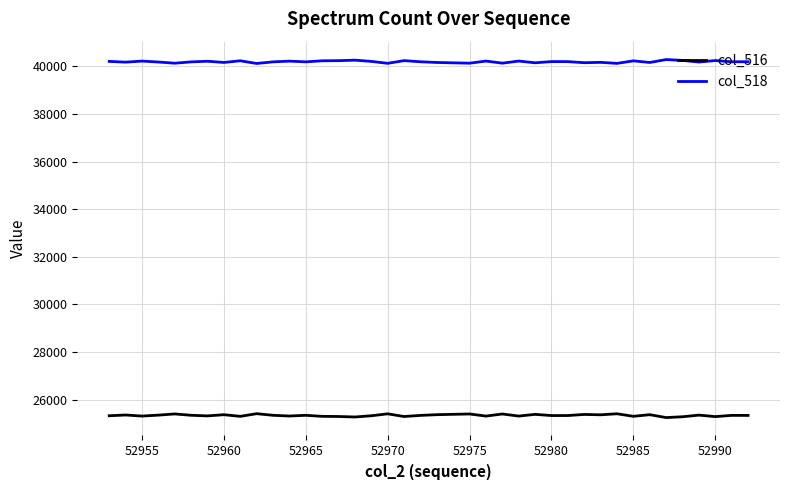

List the series in order of their peak value, highest first.

col_518, col_516